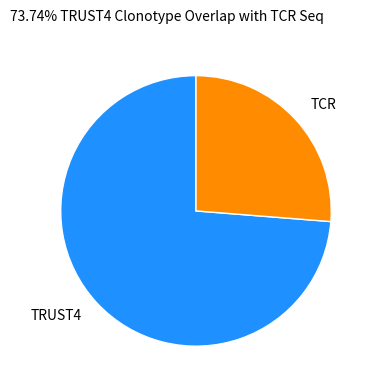

What is the ratio of the value at TCR to the value at TRUST4?

0.4